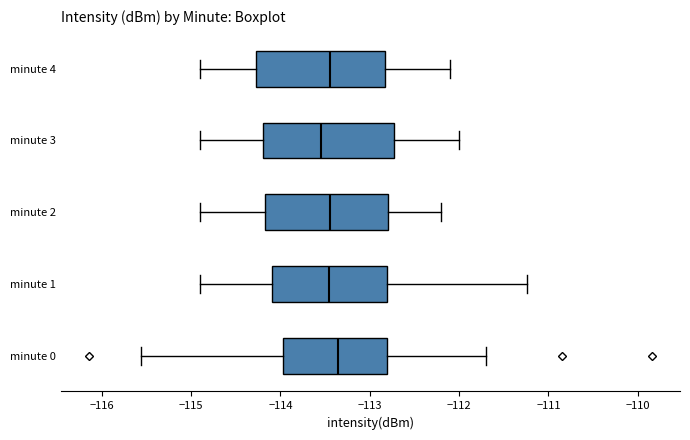

Reading bottom to top, transcribe this box plot: for each box, give where its median line is, the range the box spans, and where its two whiskers end, as read against the x-axis. The values are not printed on the chart, so give them approximately, as read against the axis.

minute 0: median -113.4, box -114.0 to -112.8, whiskers -115.6 to -111.7
minute 1: median -113.5, box -114.1 to -112.8, whiskers -114.9 to -111.2
minute 2: median -113.4, box -114.2 to -112.8, whiskers -114.9 to -112.2
minute 3: median -113.5, box -114.2 to -112.7, whiskers -114.9 to -112.0
minute 4: median -113.4, box -114.3 to -112.8, whiskers -114.9 to -112.1